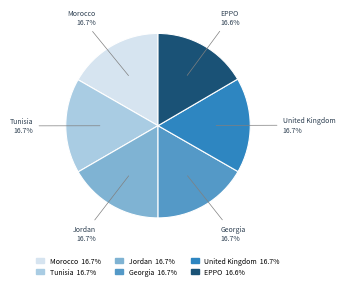

What percentage is the Jordan slice, to the nearest percent?

17%